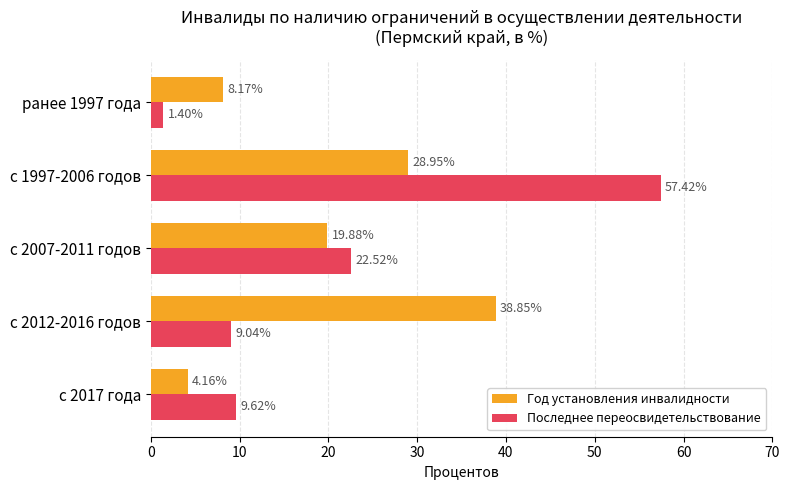

What is the total value across all series at ранее 1997 года?

9.6